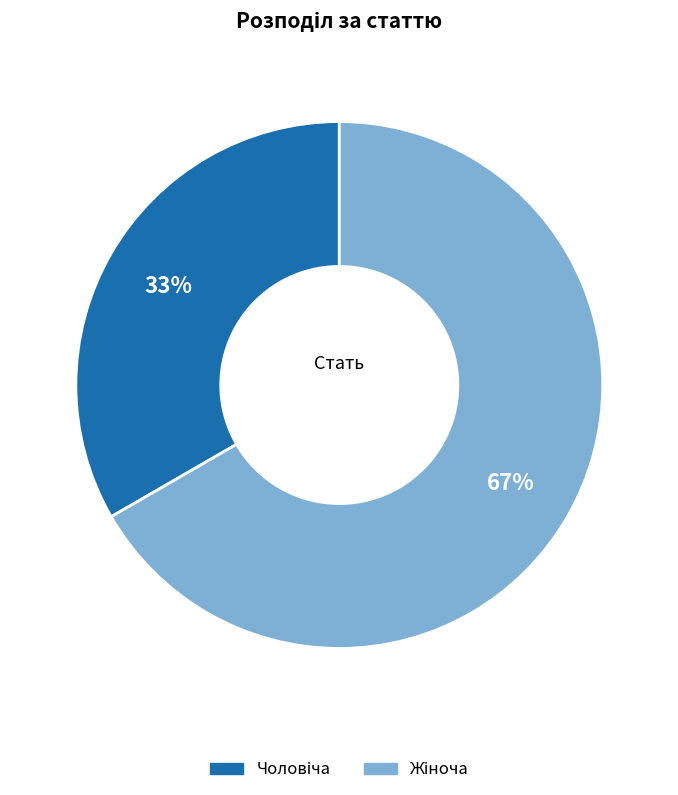

To the nearest percent, what is the average slice percentage?

50%